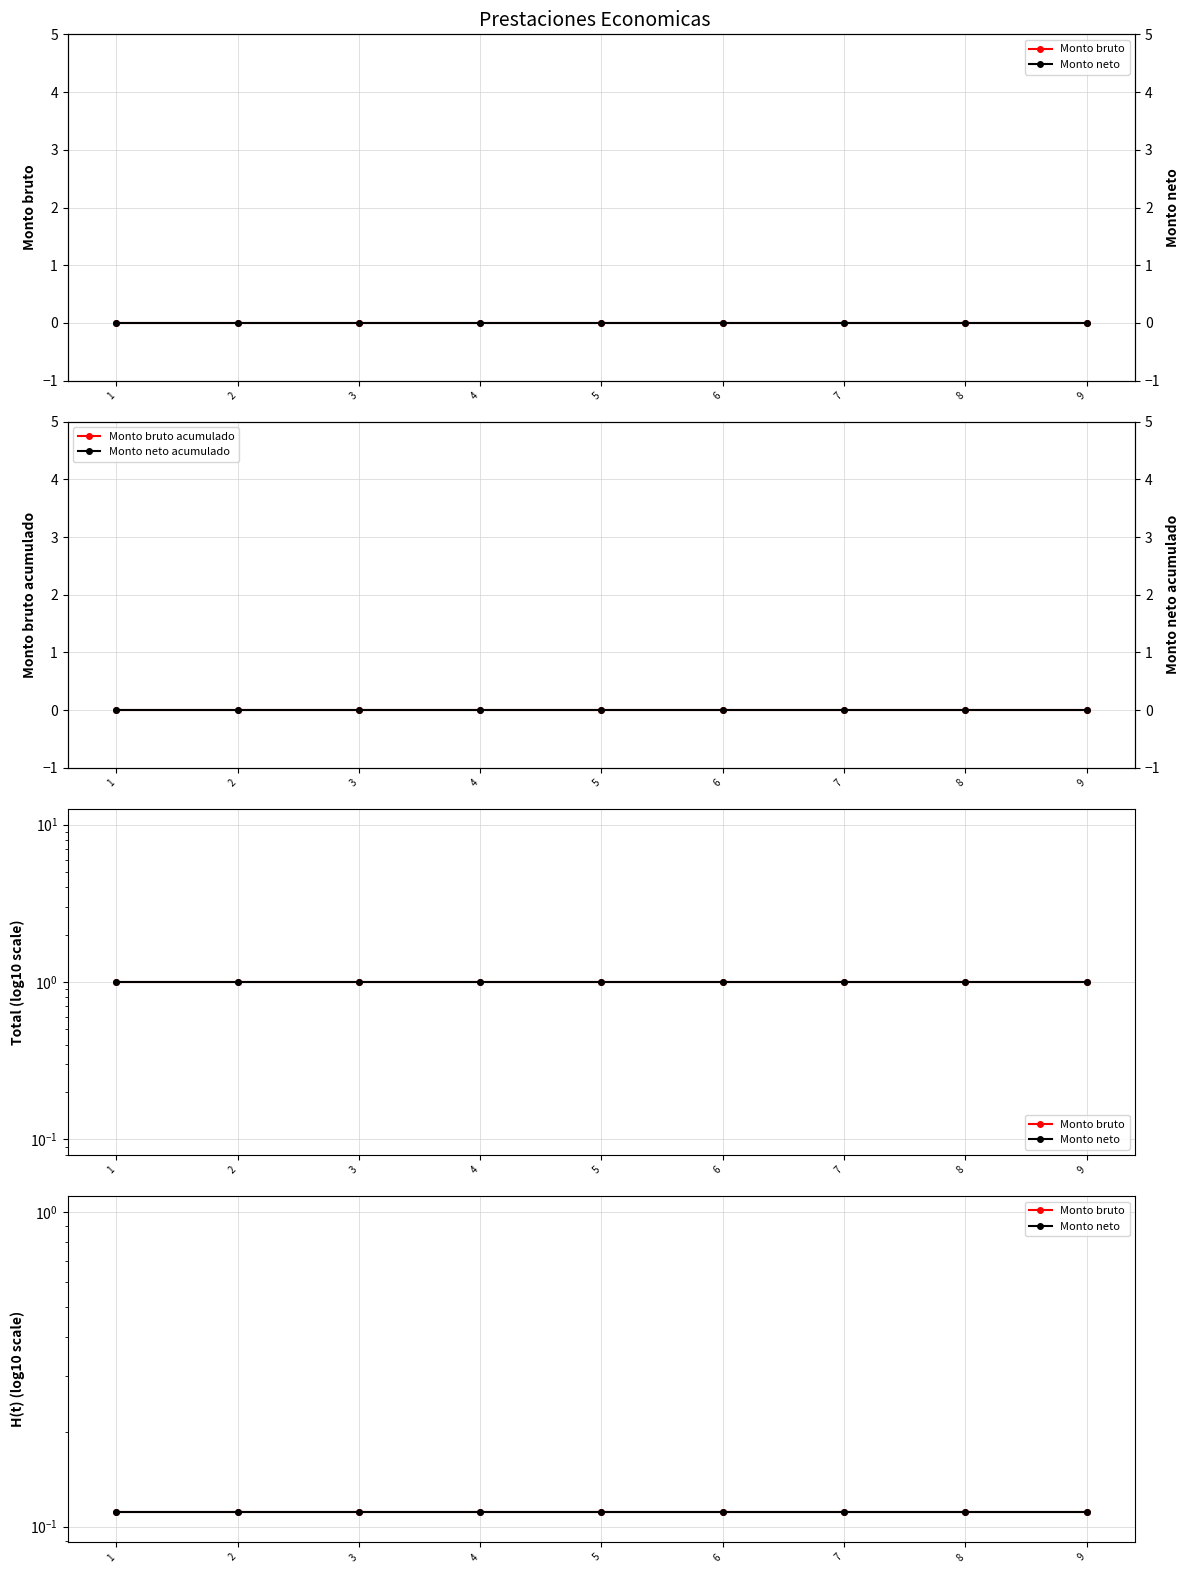

Reading right to left, transcribe all the data shown in this chart.

Monto bruto: 0.1	0.1	0.1	0.1	0.1	0.1	0.1	0.1	0.1
Monto bruto acumulado: 0.0	0.0	0.0	0.0	0.0	0.0	0.0	0.0	0.0
Monto neto: 0.0	0.0	0.0	0.0	0.0	0.0	0.0	0.0	0.0
Monto neto acumulado: 0.0	0.0	0.0	0.0	0.0	0.0	0.0	0.0	0.0